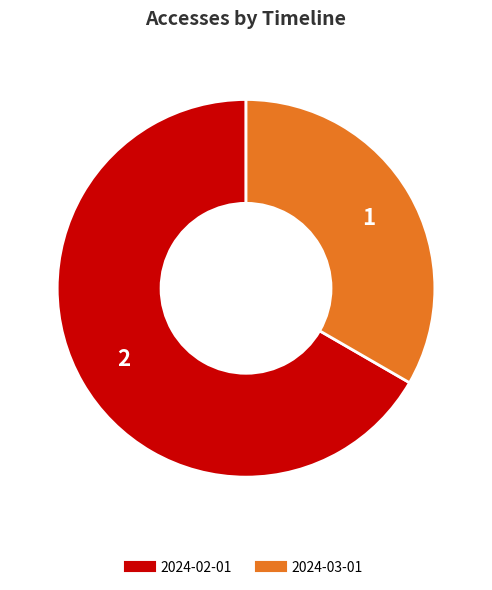

Is it true that 2024-02-01 is 67% of the pie?

True